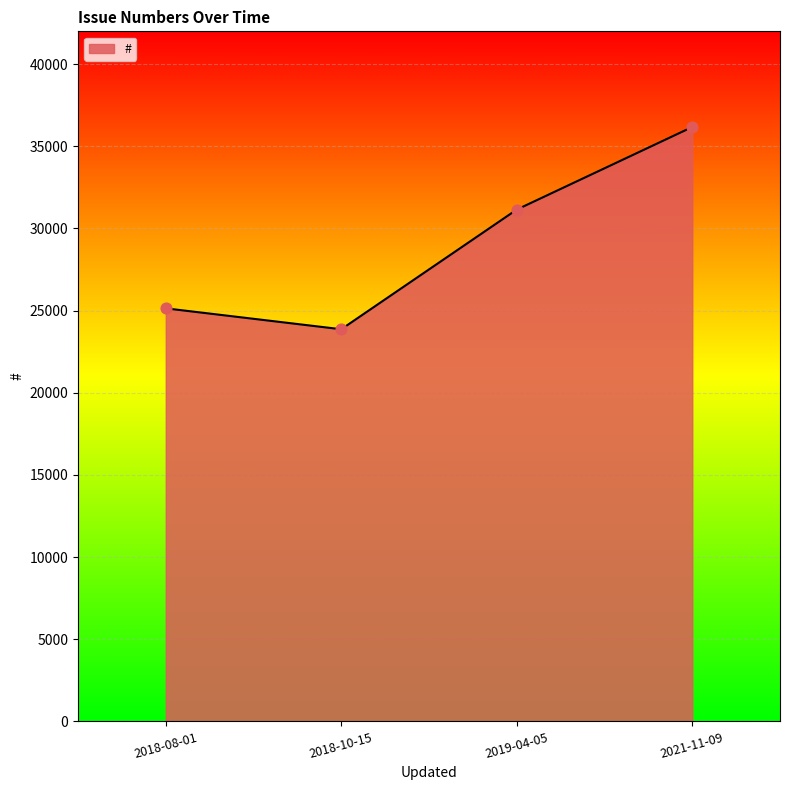

Which has a higher value, 2019-04-05 or 2021-11-09?

2021-11-09